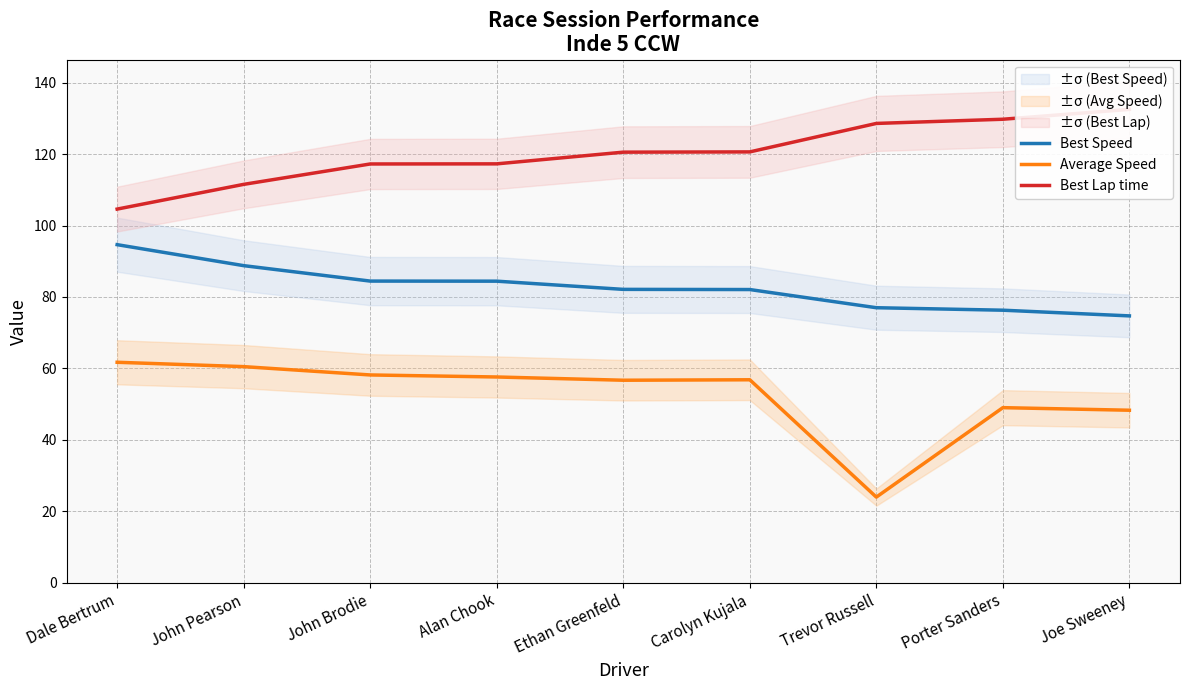

At how many categories does at least one series exceed 113?

7